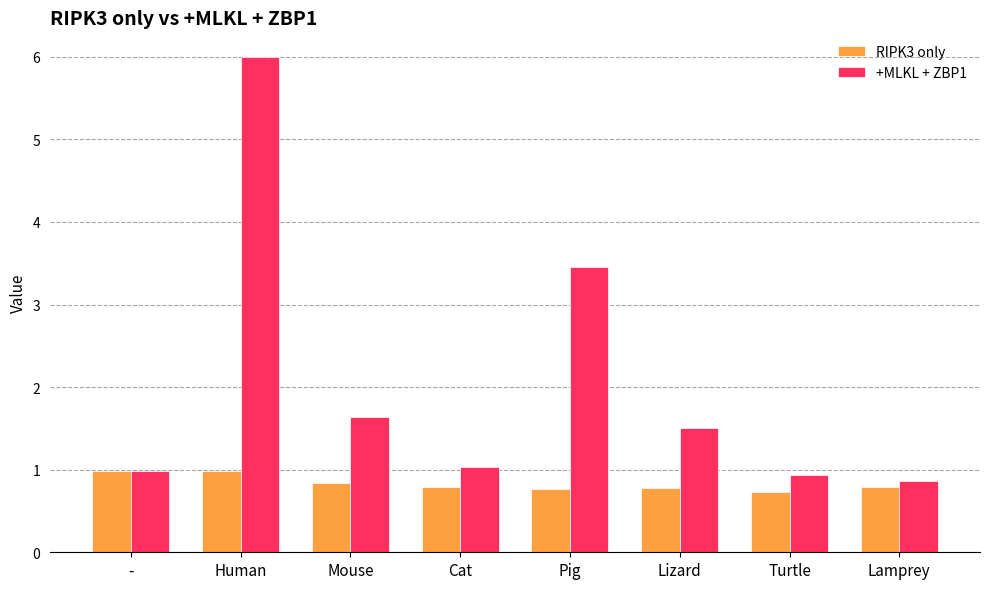

How many data points does each series have?

8